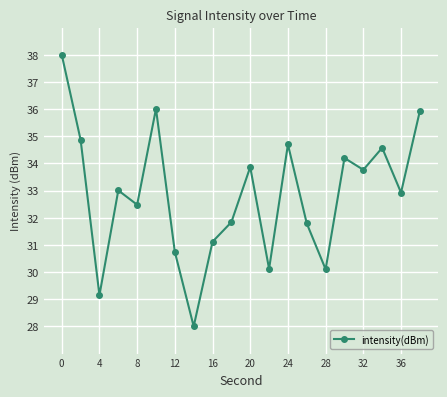

What is the value of the 19th point from the left?

32.9